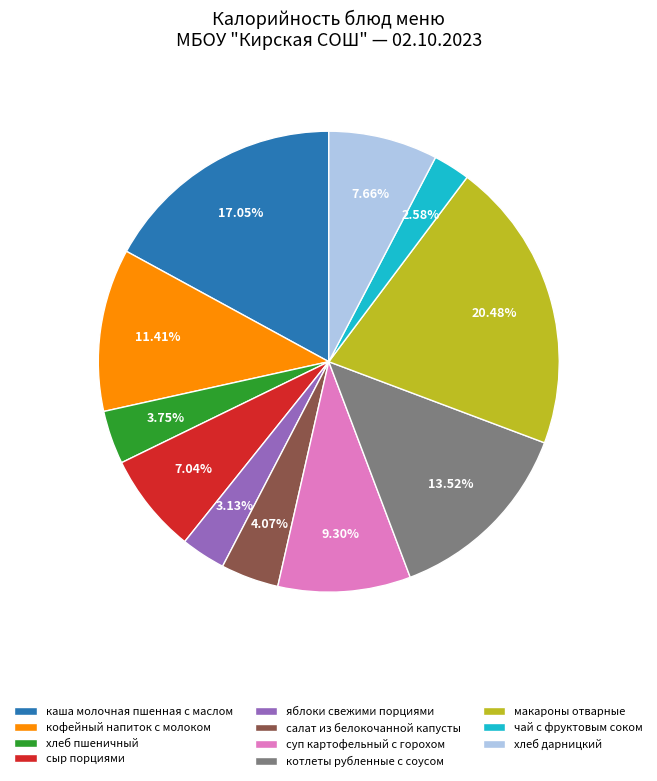

Do салат из белокочанной капусты and хлеб дарницкий together represent more than half of the pie?

No